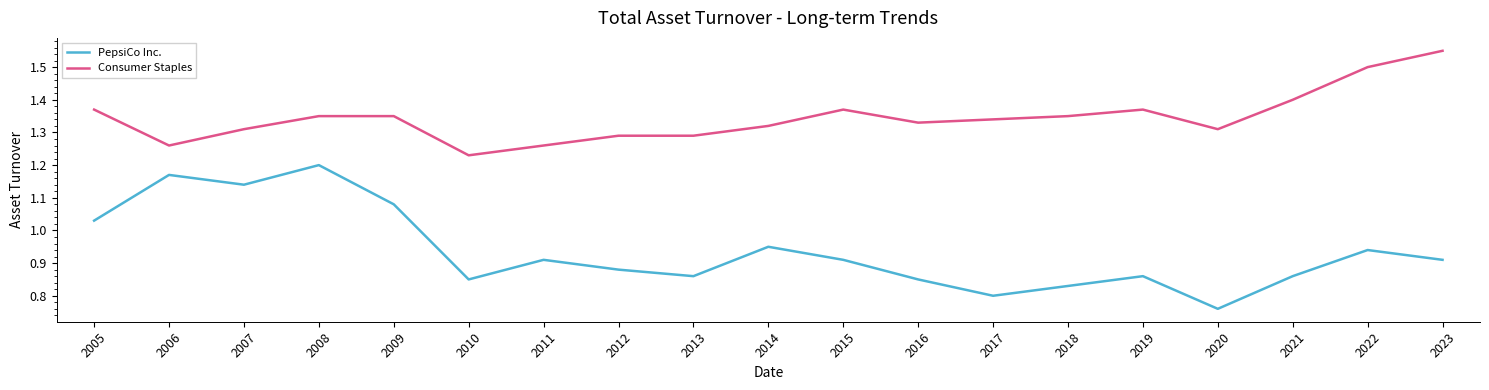

Rank the series by their average value, from lowest to highest.

PepsiCo Inc., Consumer Staples